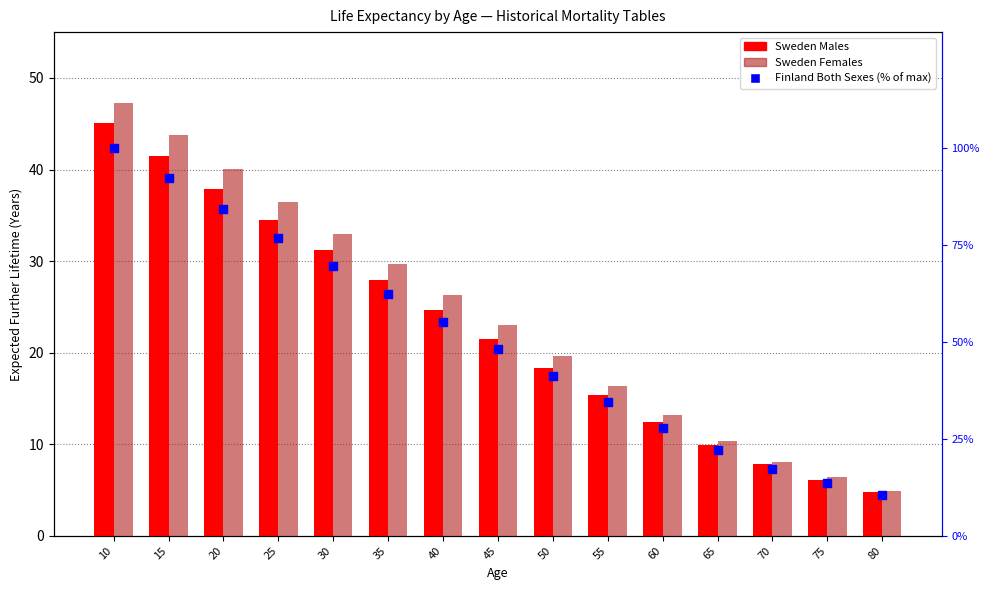

Which series has the largest total across all categories?

Finland Both Sexes (% of max)